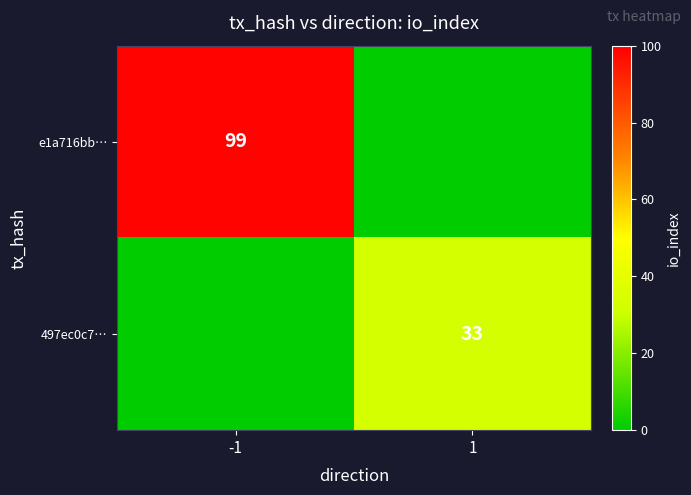

The 497ec0c7… series shows 33 at 1. True or false?

True